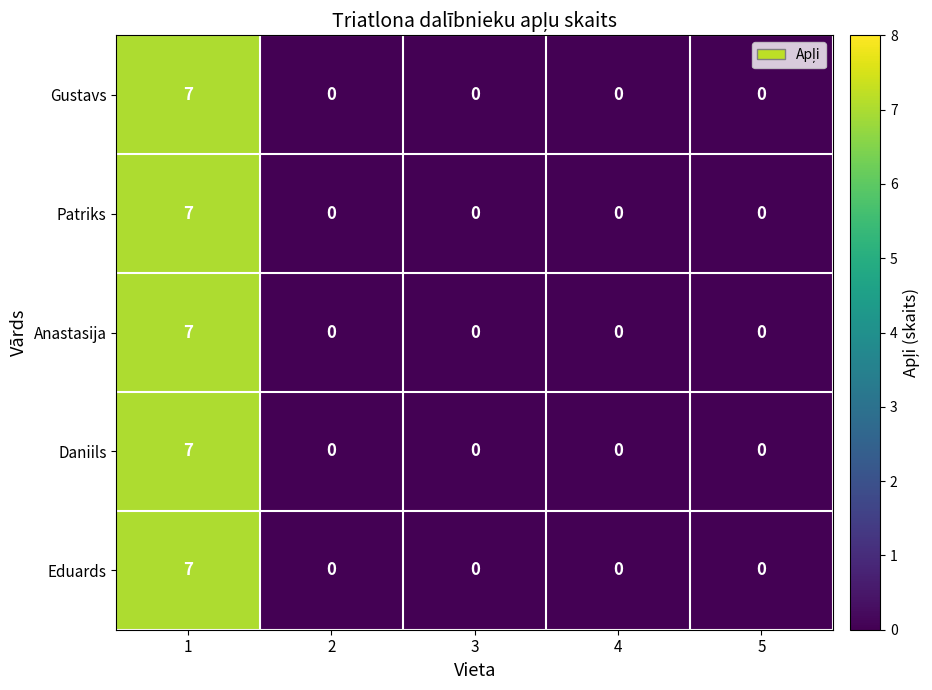

What is the greatest value displayed?

7